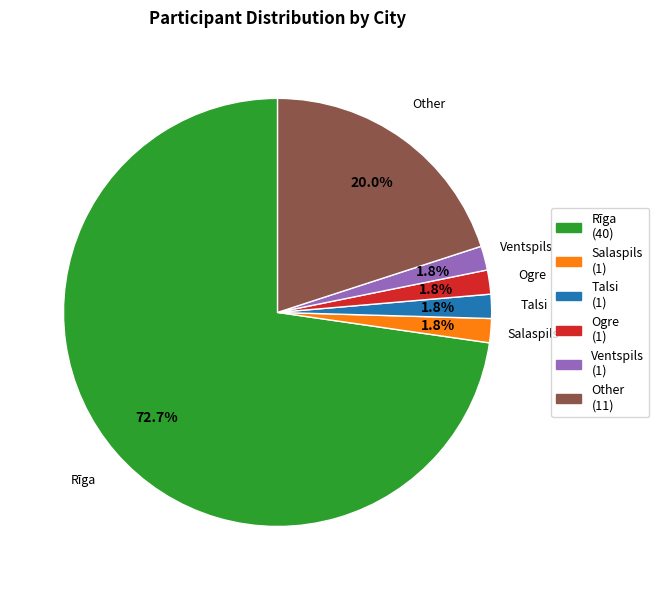

How many slices are in this pie chart?

6